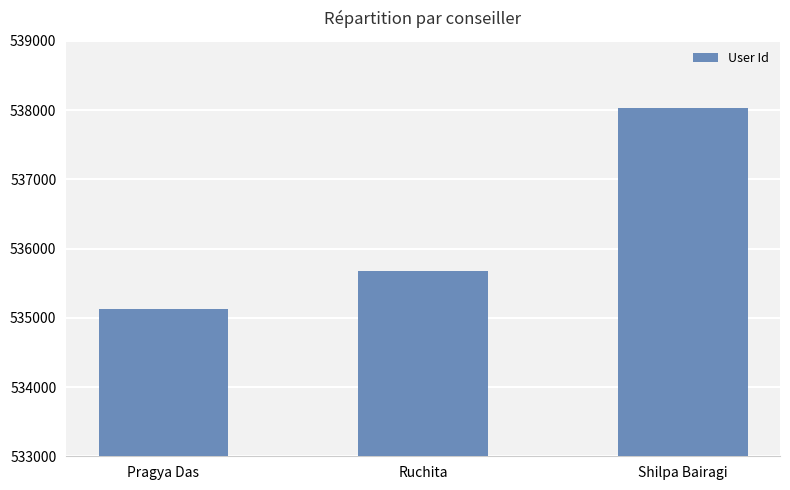

Does the chart contain any negative values?

No